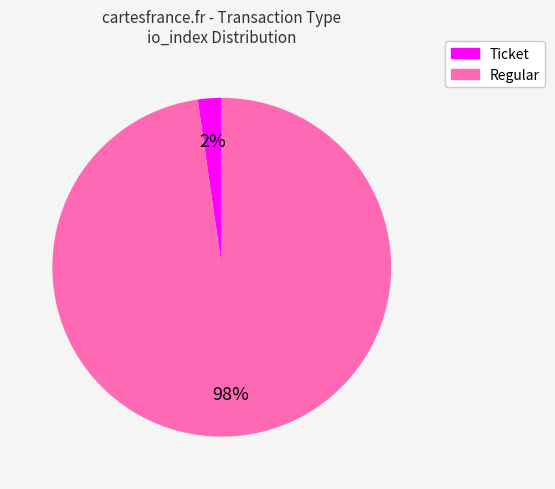

Does any single category account for the majority?

Yes